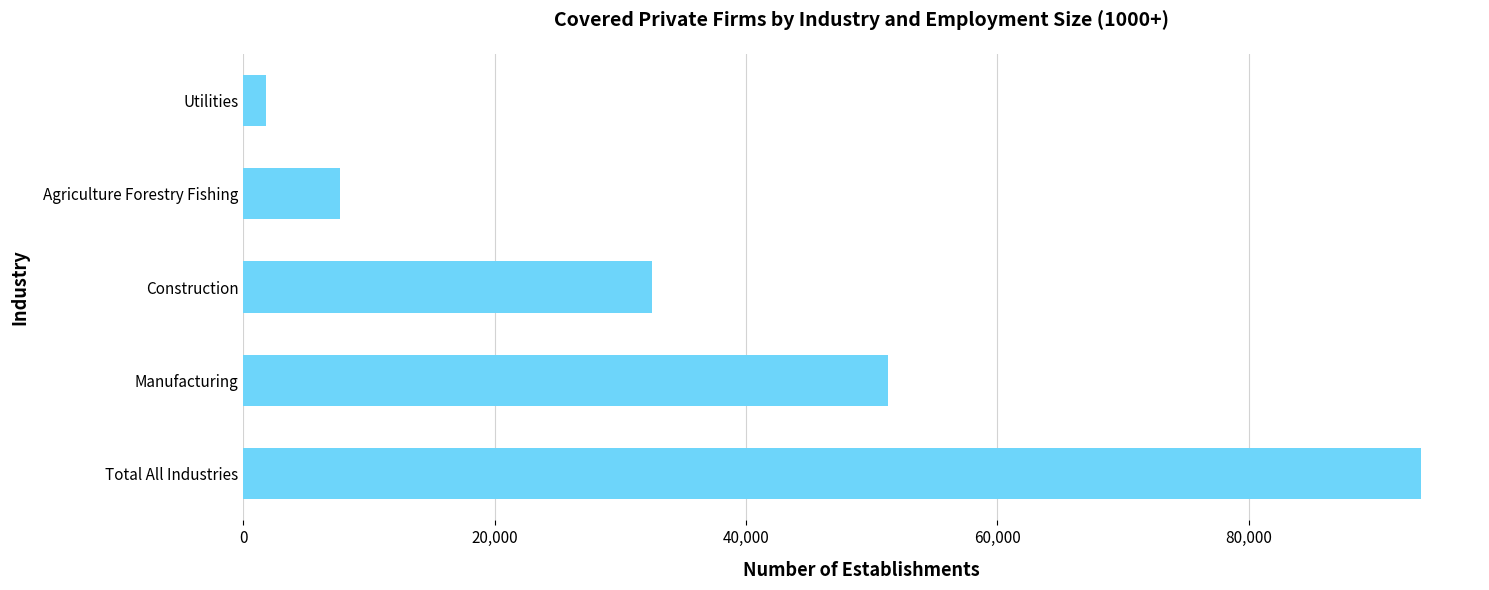

What is the ratio of the value at Total All Industries to the value at Manufacturing?

1.8